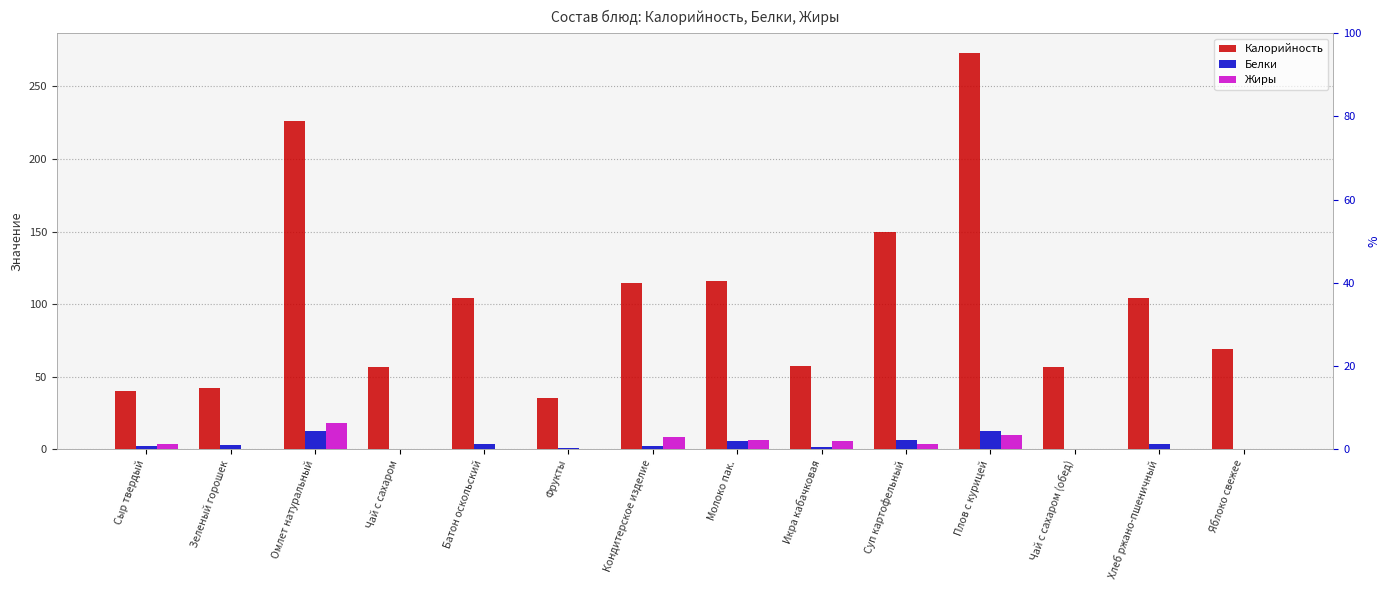

Count the number of categories in the chart.

14